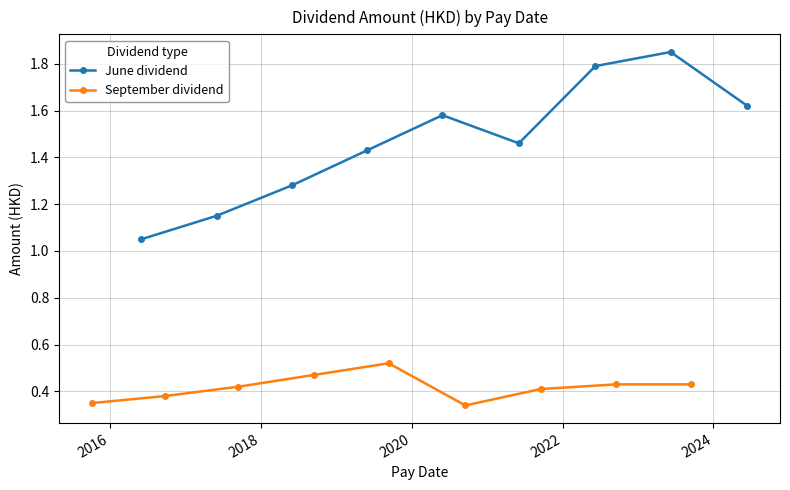

Count the September dividend values in the range 0 to 1.

9